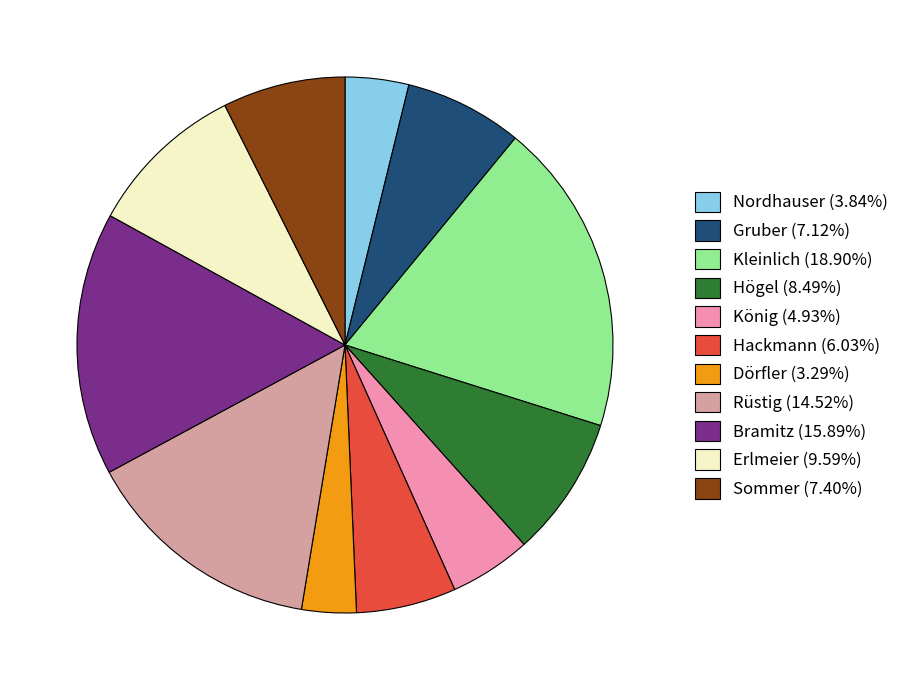

Is the sum of Högel and Gruber greater than half?

No